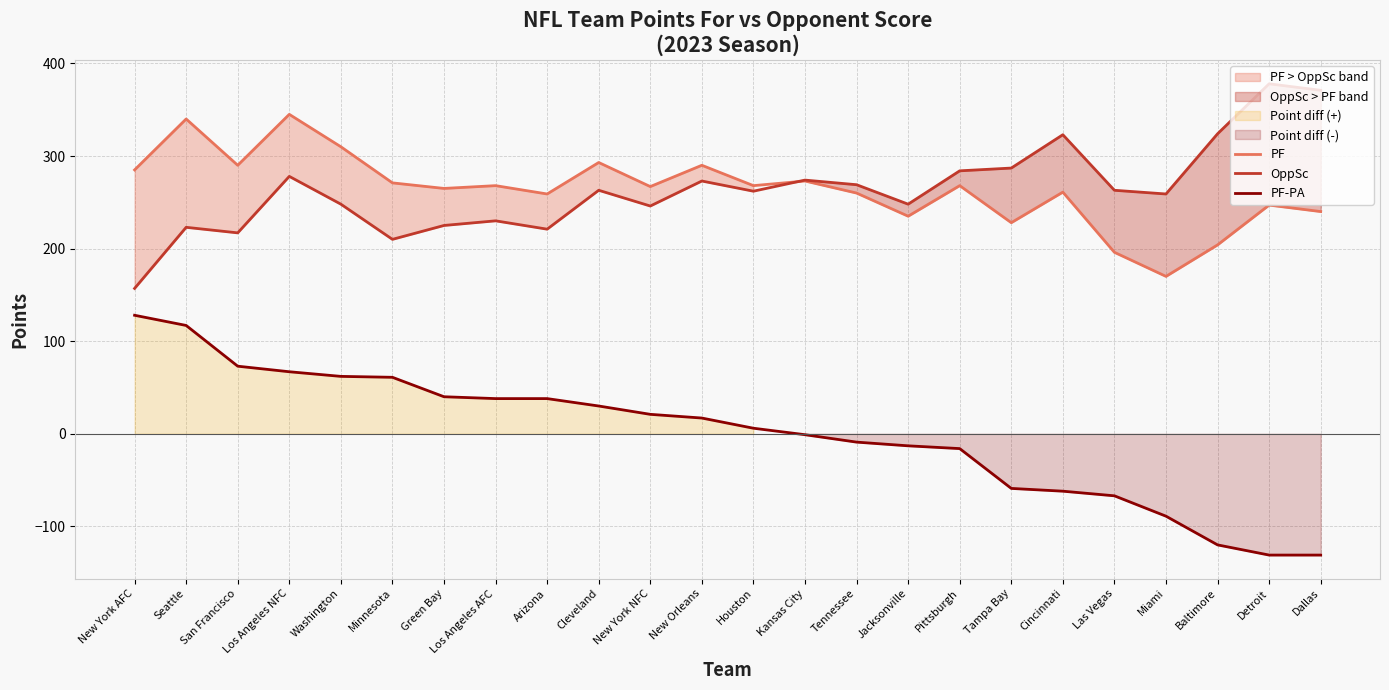

Reading left to right, list all the values displayed in this chart.

PF: New York AFC=285	Seattle=340	San Francisco=290	Los Angeles NFC=345	Washington=310	Minnesota=271	Green Bay=265	Los Angeles AFC=268	Arizona=259	Cleveland=293	New York NFC=267	New Orleans=290	Houston=268	Kansas City=273	Tennessee=260	Jacksonville=235	Pittsburgh=268	Tampa Bay=228	Cincinnati=261	Las Vegas=196	Miami=170	Baltimore=204	Detroit=247	Dallas=240
OppSc: New York AFC=157	Seattle=223	San Francisco=217	Los Angeles NFC=278	Washington=248	Minnesota=210	Green Bay=225	Los Angeles AFC=230	Arizona=221	Cleveland=263	New York NFC=246	New Orleans=273	Houston=262	Kansas City=274	Tennessee=269	Jacksonville=248	Pittsburgh=284	Tampa Bay=287	Cincinnati=323	Las Vegas=263	Miami=259	Baltimore=324	Detroit=378	Dallas=371
PF-PA: New York AFC=128	Seattle=117	San Francisco=73	Los Angeles NFC=67	Washington=62	Minnesota=61	Green Bay=40	Los Angeles AFC=38	Arizona=38	Cleveland=30	New York NFC=21	New Orleans=17	Houston=6	Kansas City=-1	Tennessee=-9	Jacksonville=-13	Pittsburgh=-16	Tampa Bay=-59	Cincinnati=-62	Las Vegas=-67	Miami=-89	Baltimore=-120	Detroit=-131	Dallas=-131